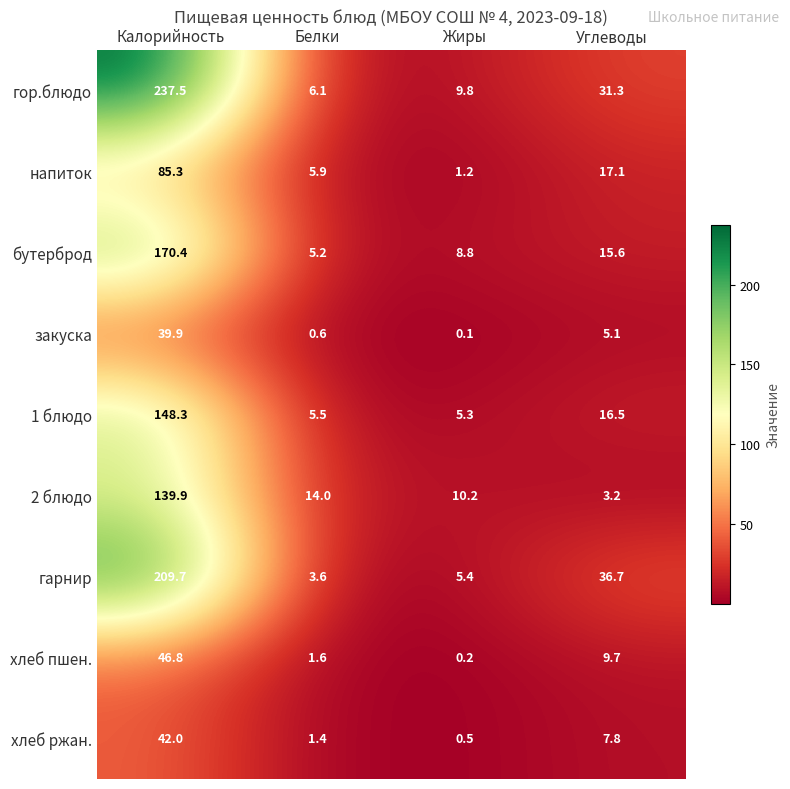

What is the difference between the highest and lowest values at Углеводы?

33.5